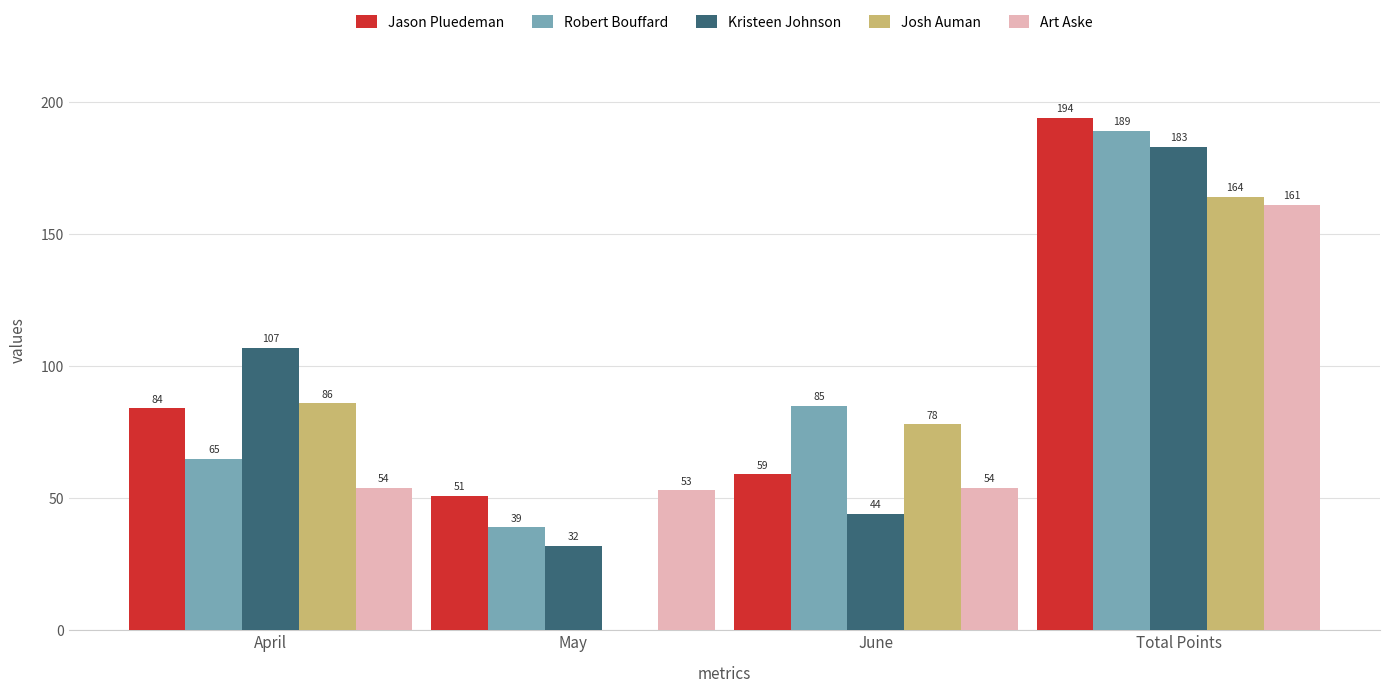

Is the value of Kristeen Johnson at May greater than the value of Art Aske at June?

No